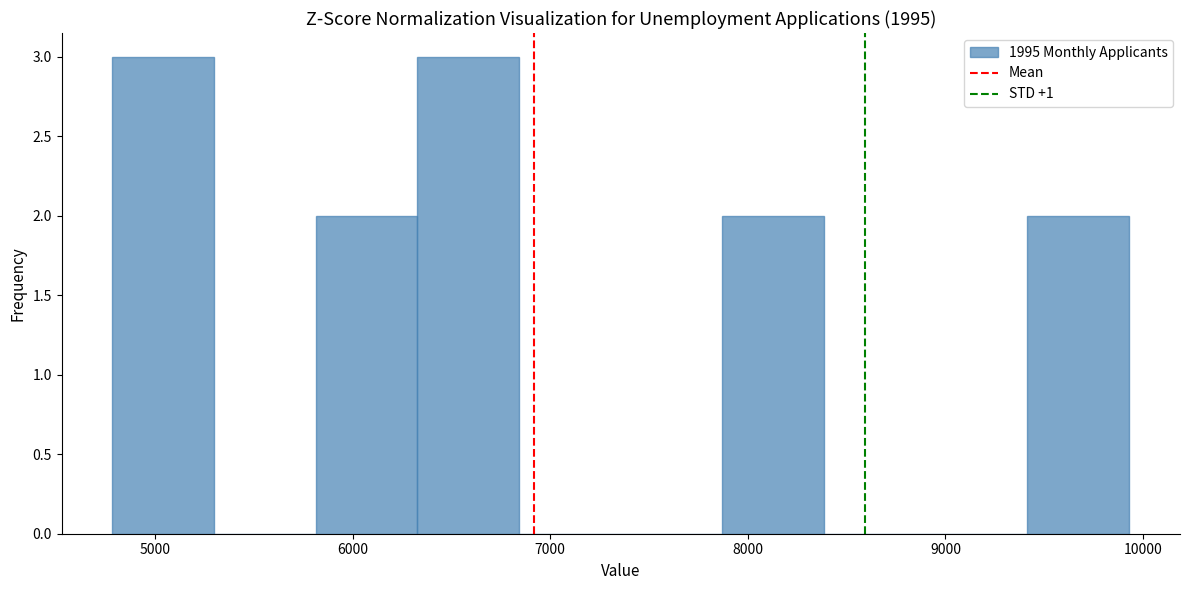

Reading left to right, transcribe this chart: for each bar, give the range it covers on the x-axis and its height. Neither the bar edges nor the heights are printed on the chart, so give them approximately, as read against the axes.

4800 to 5300: 3
5300 to 5800: 0
5800 to 6300: 2
6300 to 6800: 3
6800 to 7400: 0
7400 to 7900: 0
7900 to 8400: 2
8400 to 8900: 0
8900 to 9400: 0
9400 to 9900: 2